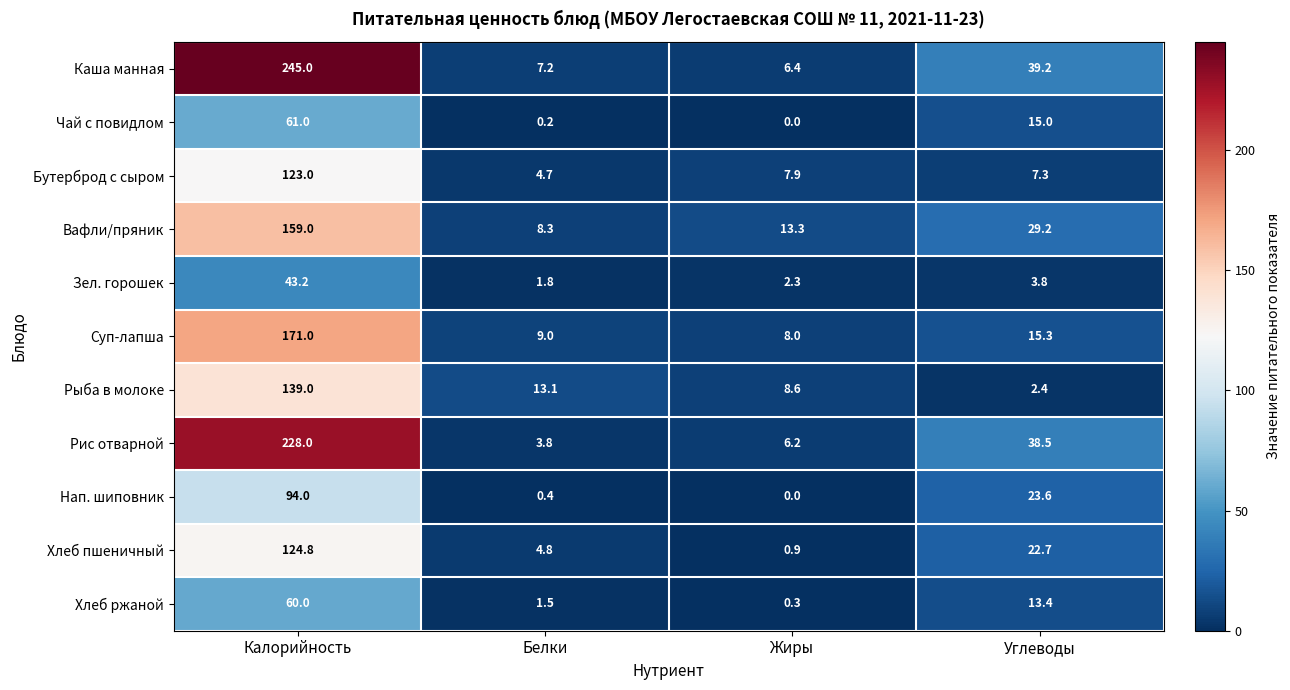

How many data points does each series have?

4